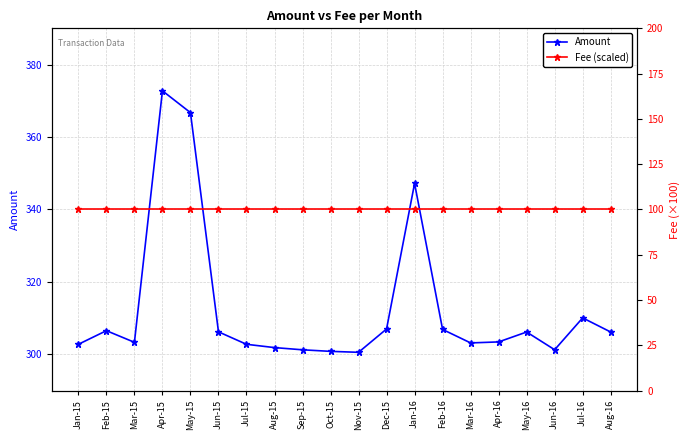

Reading right to left, extract all data points from this chart.

Amount: Aug-16=306.2	Jul-16=310.1	Jun-16=301.3	May-16=306.2	Apr-16=303.4	Mar-16=303.2	Feb-16=306.9	Jan-16=347.2	Dec-15=307.0	Nov-15=300.6	Oct-15=300.8	Sep-15=301.3	Aug-15=301.9	Jul-15=302.8	Jun-15=306.2	May-15=366.7	Apr-15=372.8	Mar-15=303.3	Feb-15=306.5	Jan-15=302.8
Fee (scaled): Aug-16=100.0	Jul-16=100.0	Jun-16=100.0	May-16=100.0	Apr-16=100.0	Mar-16=100.0	Feb-16=100.0	Jan-16=100.0	Dec-15=100.0	Nov-15=100.0	Oct-15=100.0	Sep-15=100.0	Aug-15=100.0	Jul-15=100.0	Jun-15=100.0	May-15=100.0	Apr-15=100.0	Mar-15=100.0	Feb-15=100.0	Jan-15=100.0